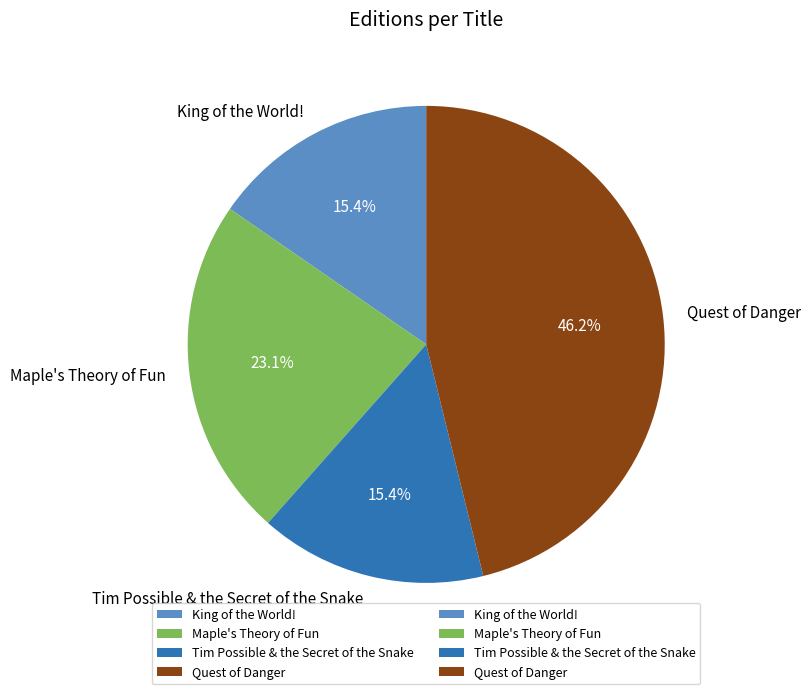

Is there a majority slice in this chart?

No